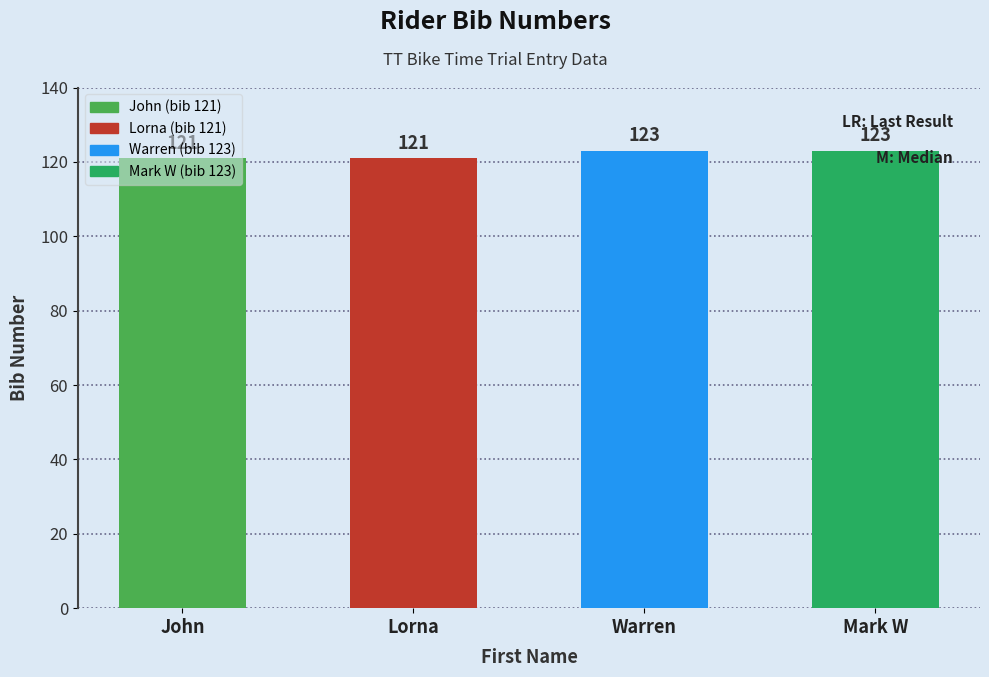

Is it true that the value at Mark W is 123?

True